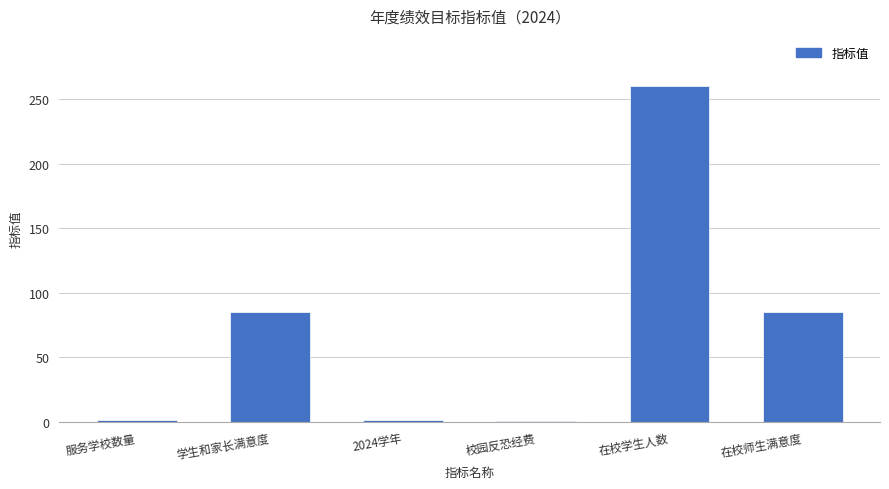

What is the sum of all values?

432.1